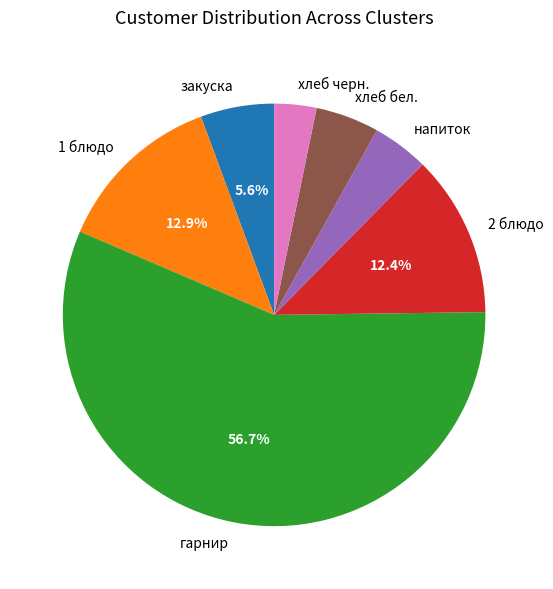

What is the smallest slice in the pie chart?

хлеб черн.